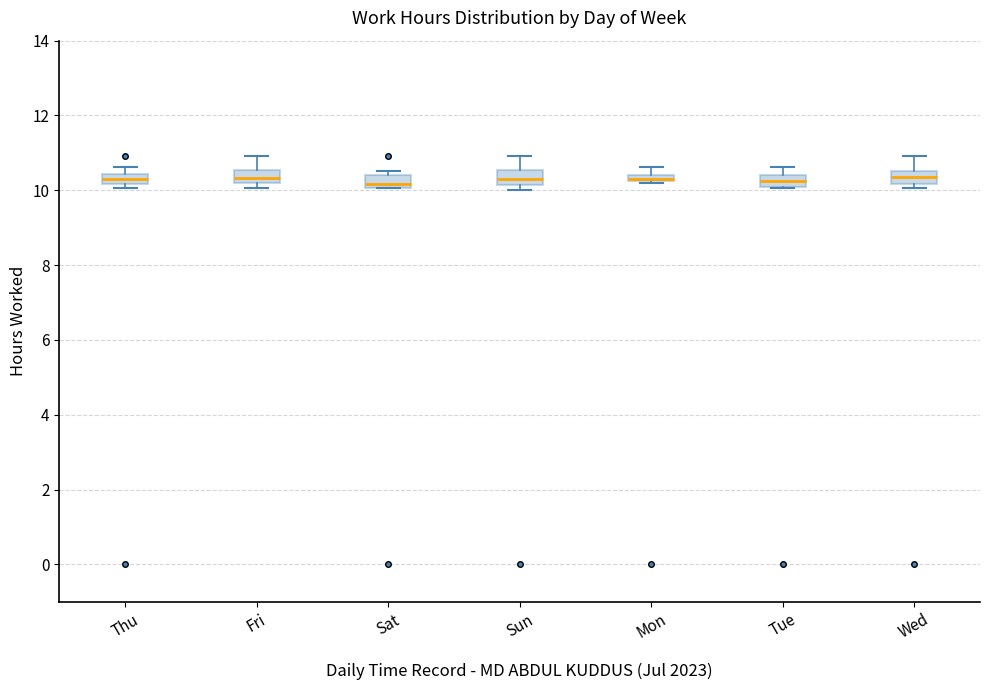

Where is the lower edge of the box for Tue on the y-axis? The values are not printed on the chart, so give them approximately, as read against the axis.

10.0